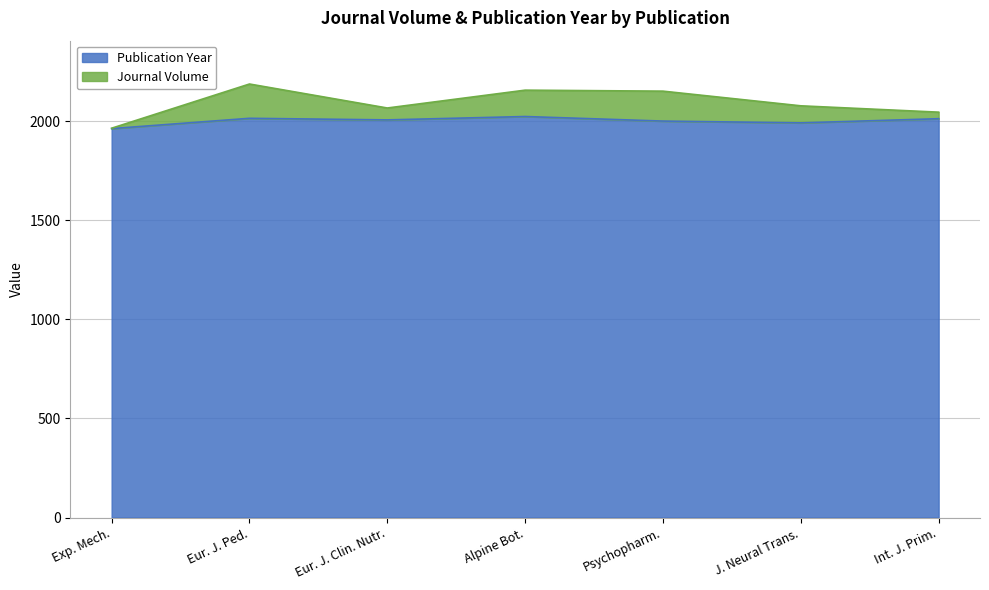

What is the difference between the maximum and minimum values?

61